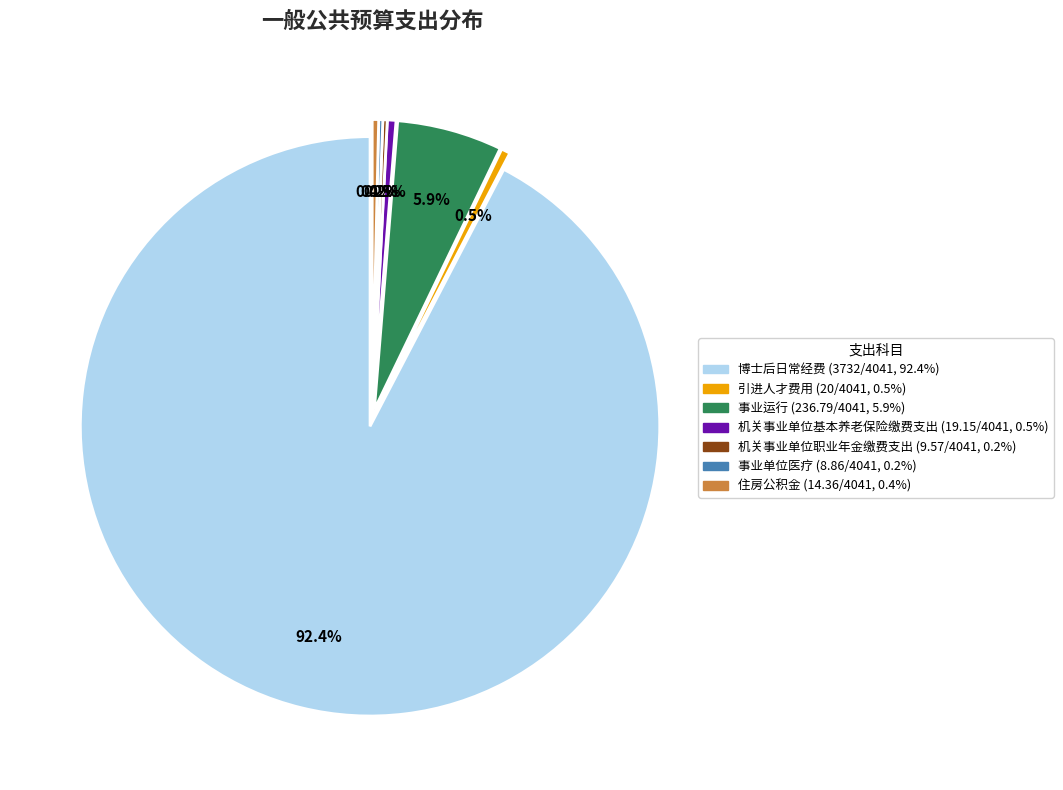

Which category accounts for the majority?

博士后日常经费